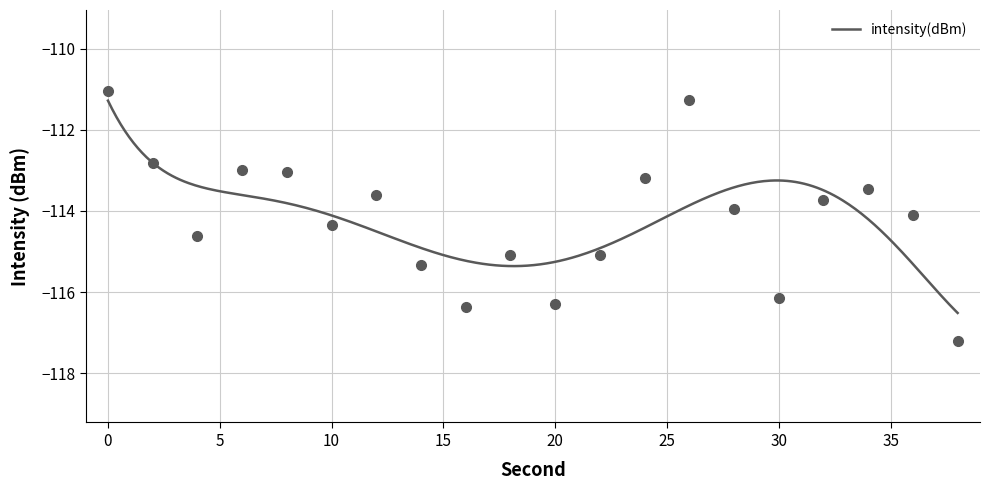

Which has a higher value, 2 or 4?

2